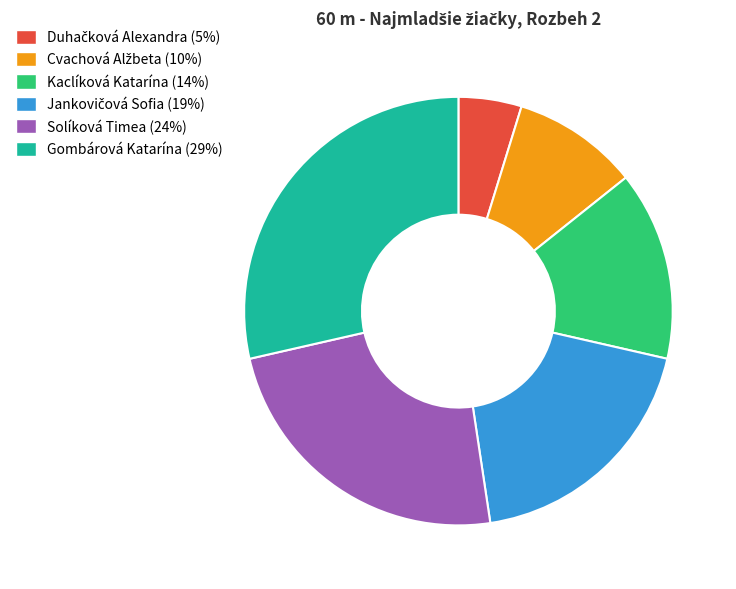

Is the sum of Solíková Timea and Gombárová Katarína greater than half?

Yes